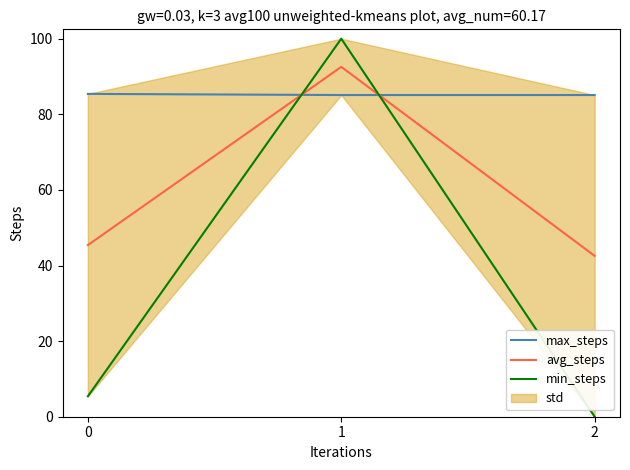

The min_steps series shows 5.4 at 0. True or false?

True